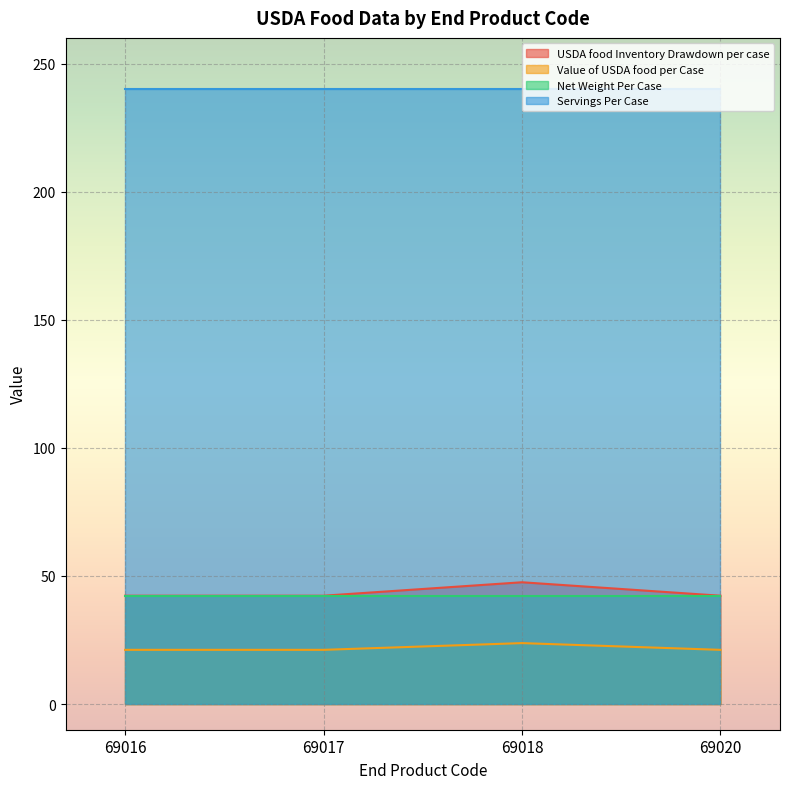

What is the greatest value displayed?

240.0